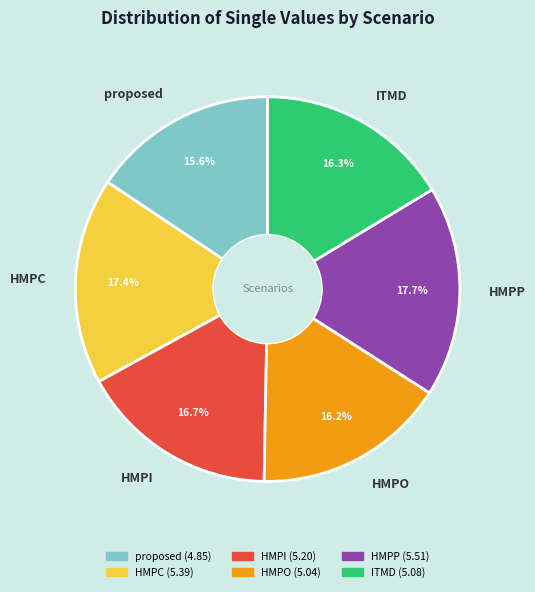

To the nearest percent, what percentage of the pie is HMPI?

17%